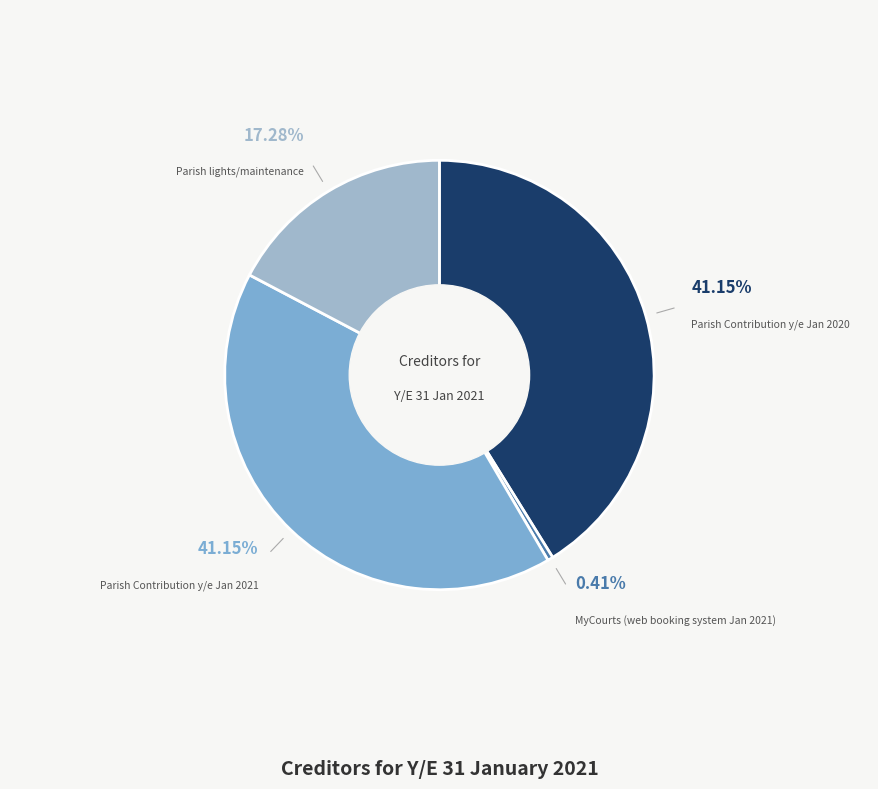

How many segments does this pie chart have?

4